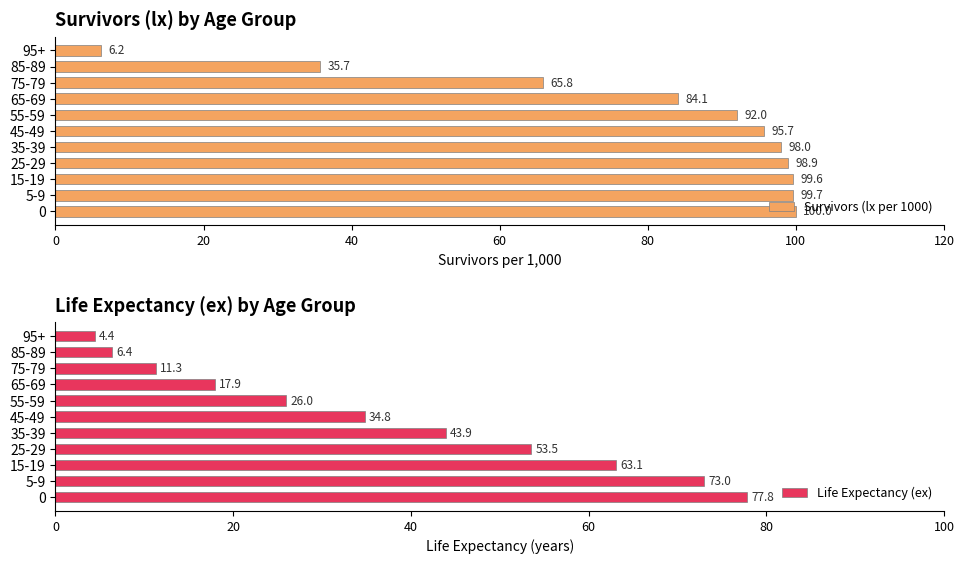

The Survivors (lx per 1000) series shows 99.7 at 5-9. True or false?

True